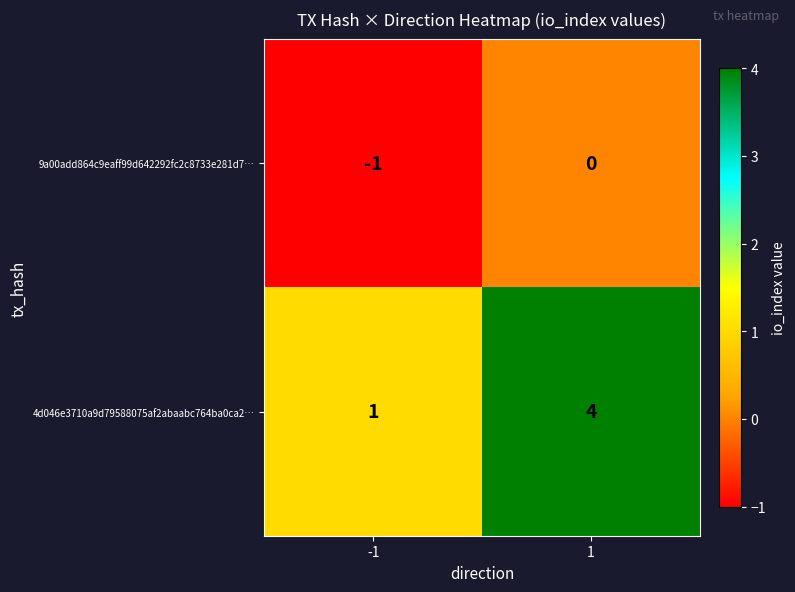

Rank the series by their maximum value, from highest to lowest.

4d046e3710a9d79588075af2abaabc764ba0ca2…, 9a00add864c9eaff99d642292fc2c8733e281d7…